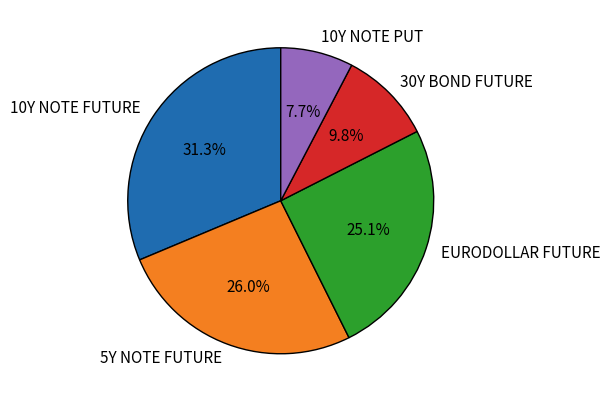

Which category has the smallest portion of the pie?

10Y NOTE PUT